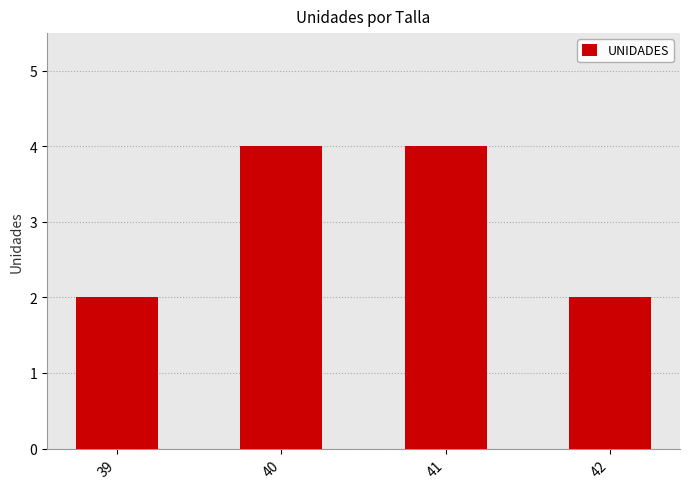

Reading left to right, list all the values displayed in this chart.

39=2	40=4	41=4	42=2